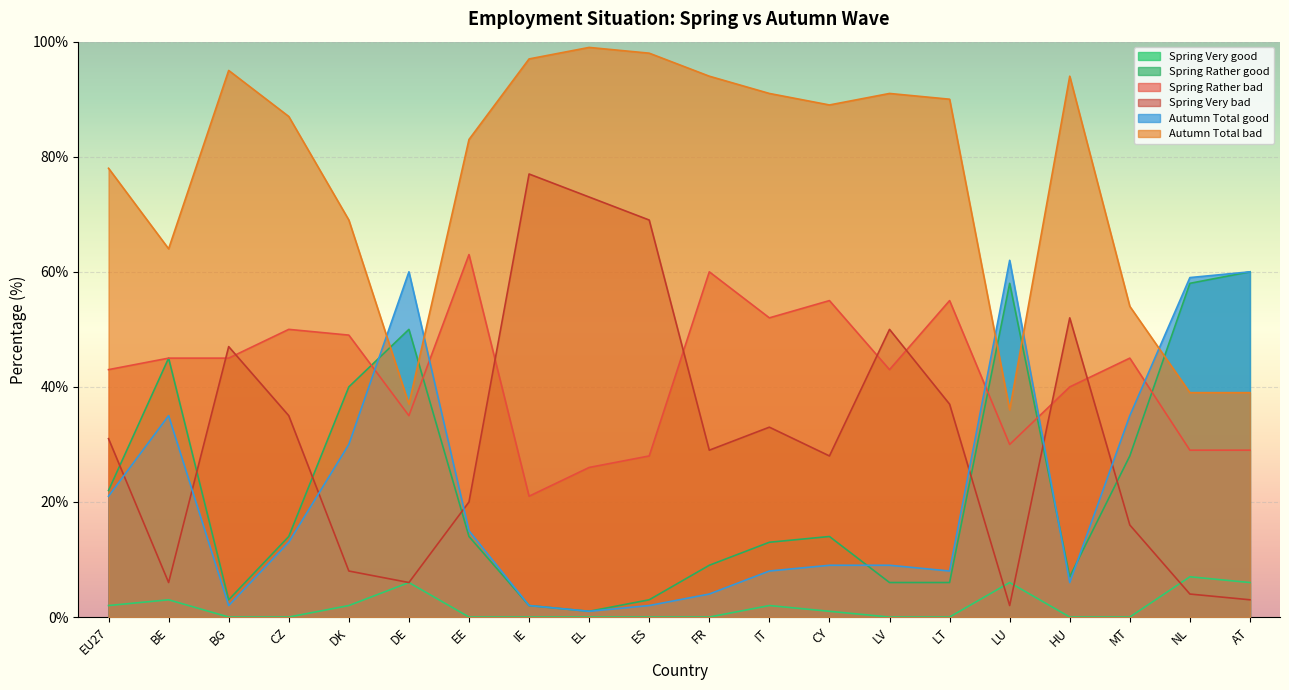

What position from the right is CY?

8